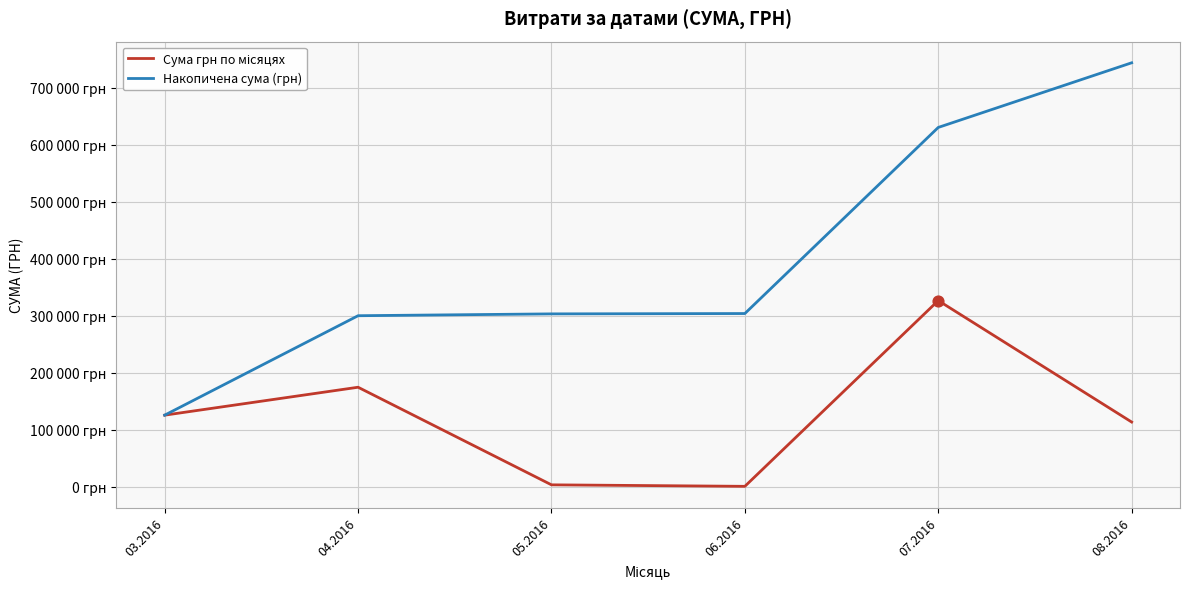

Does the chart have visible grid lines?

Yes